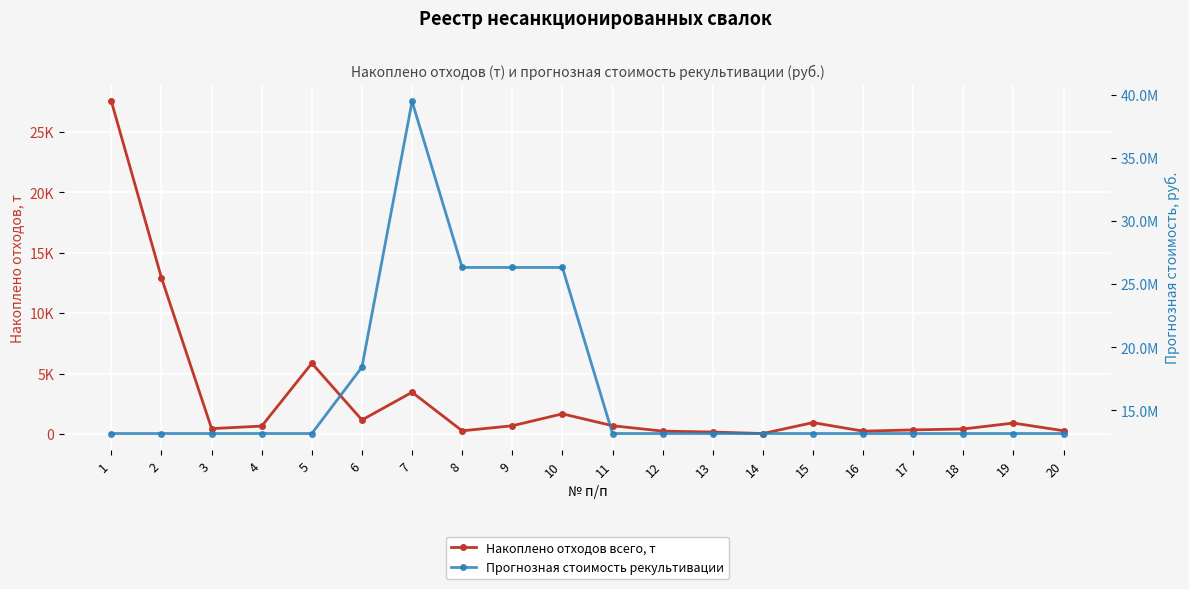

What is the highest value of the Накоплено отходов всего, т series?

27526.0